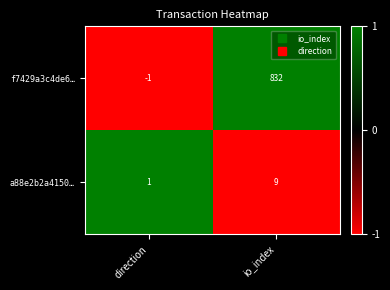

What is the greatest value displayed?

832